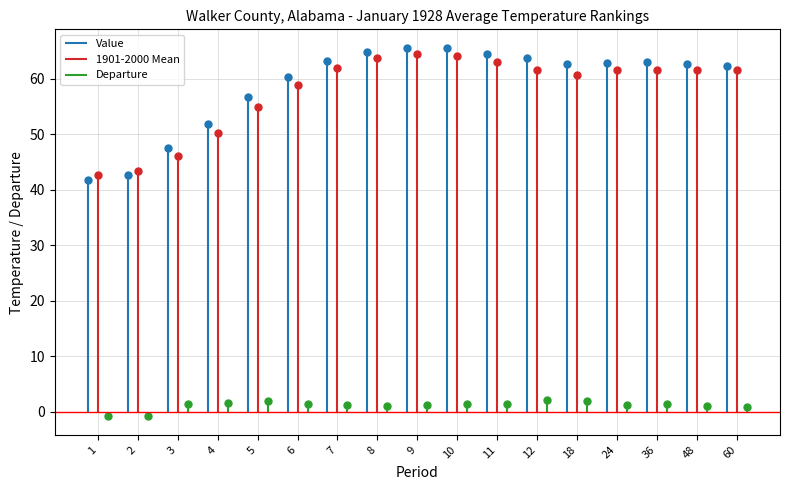

What is the total value across all series at 12?

127.4